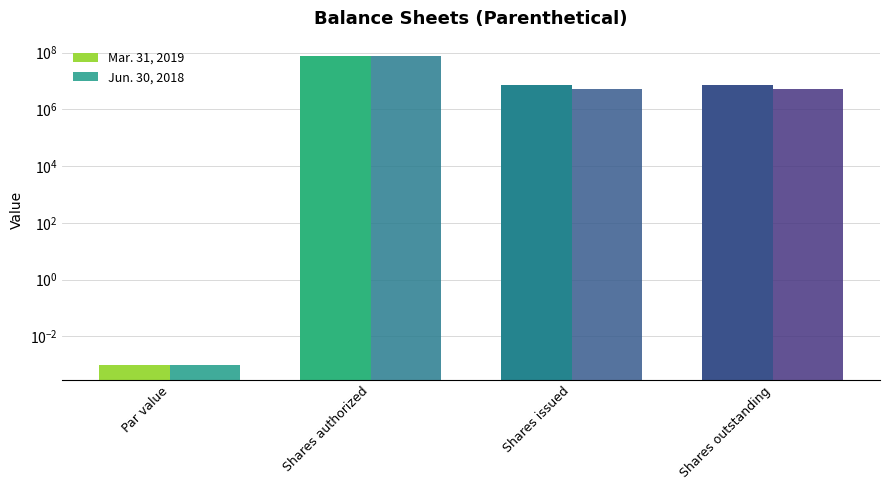

Is it true that Jun. 30, 2018 equals 2741899.3 at Shares issued?

False